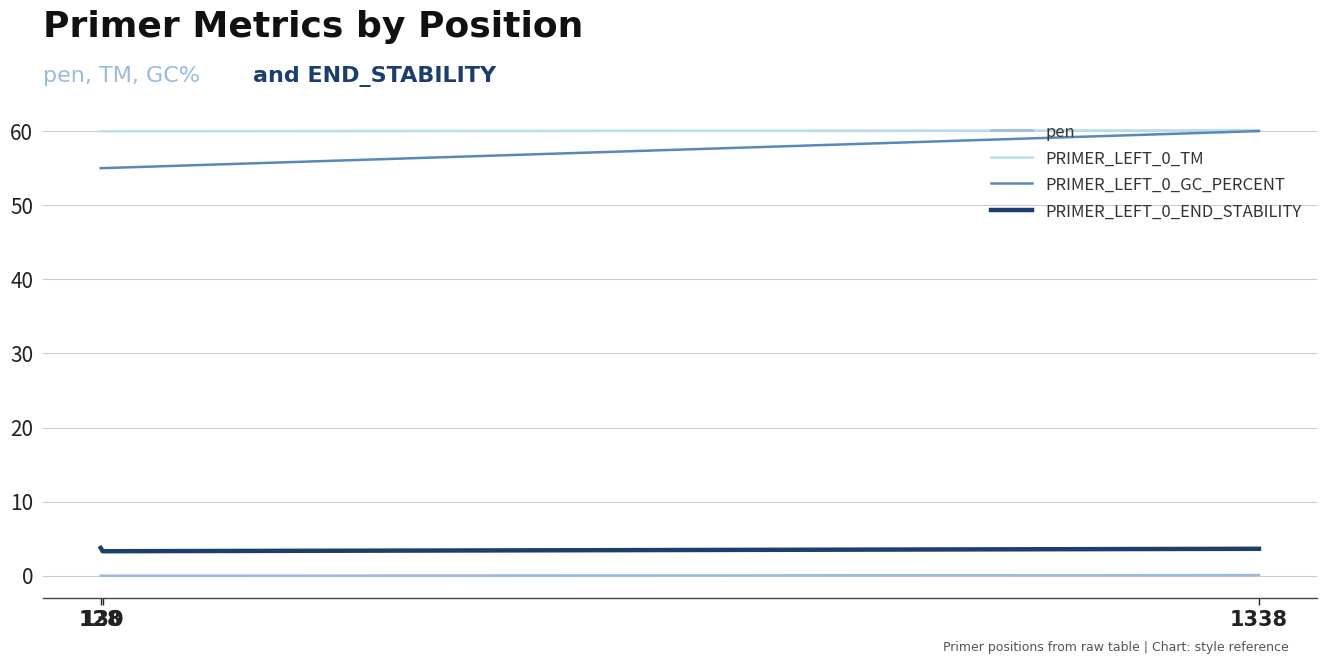

What is the lowest value of the PRIMER_LEFT_0_GC_PERCENT series?

55.0